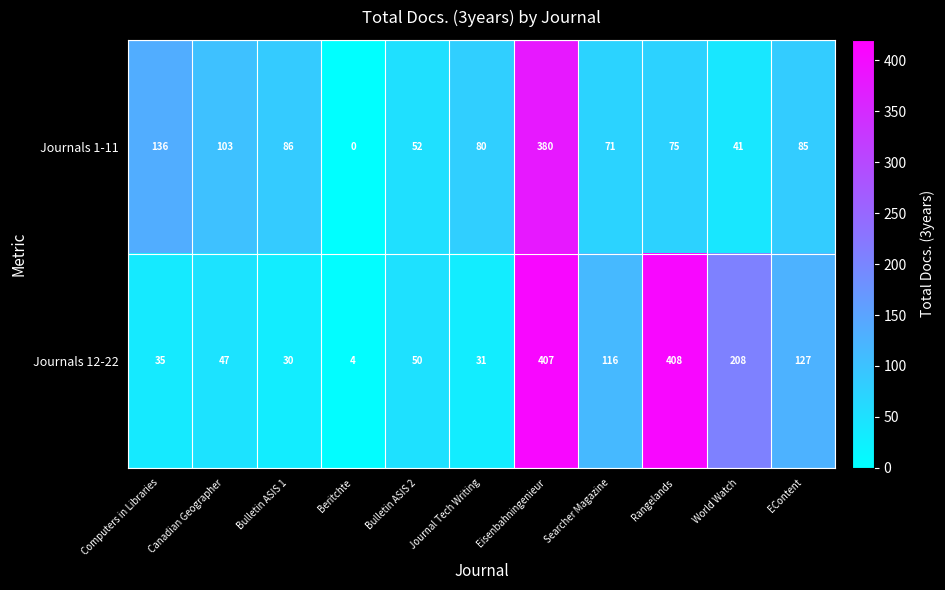

At which label is Journals 12-22 closest to 206?

World Watch